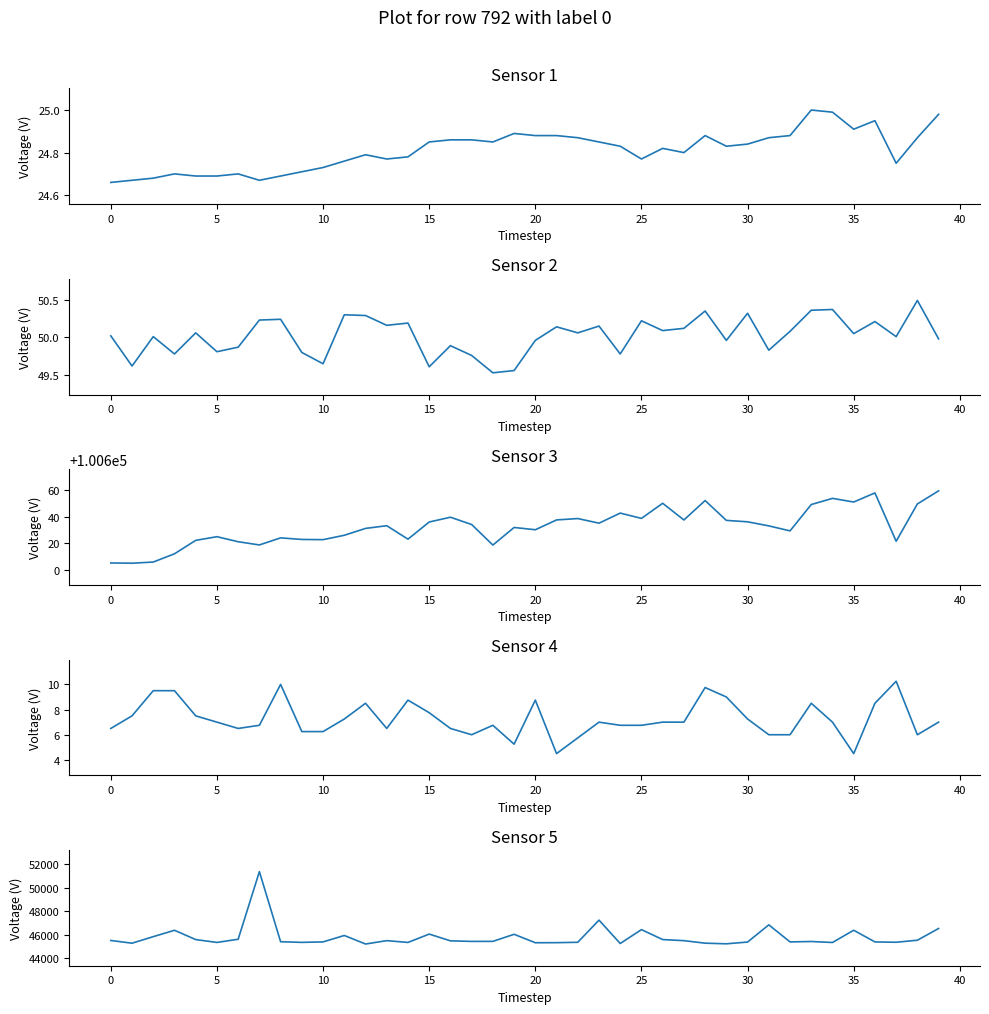

The BME280_humidity series shows 83.5 at 36. True or false?

False